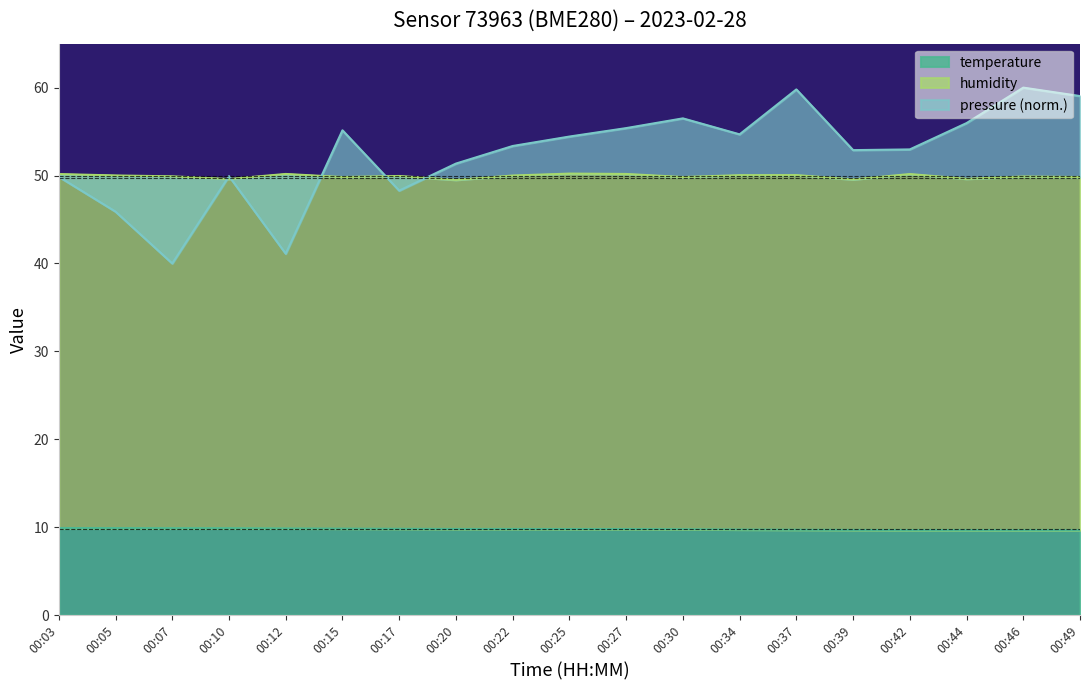

At which category is the sum across all series the highest?

00:03